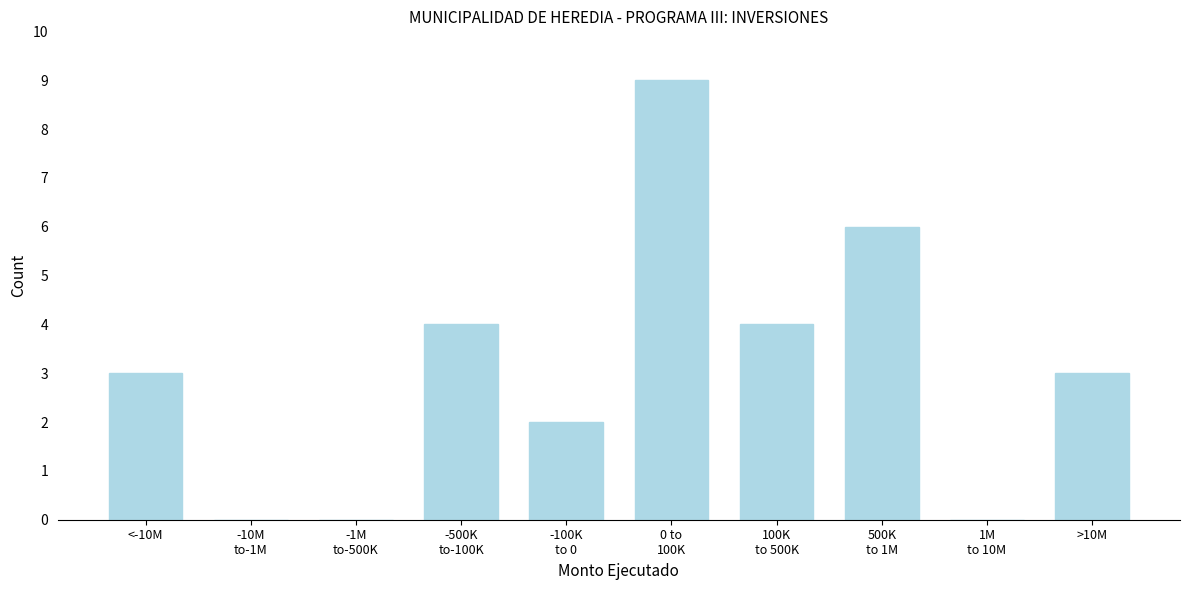

What is the greatest value displayed?

9